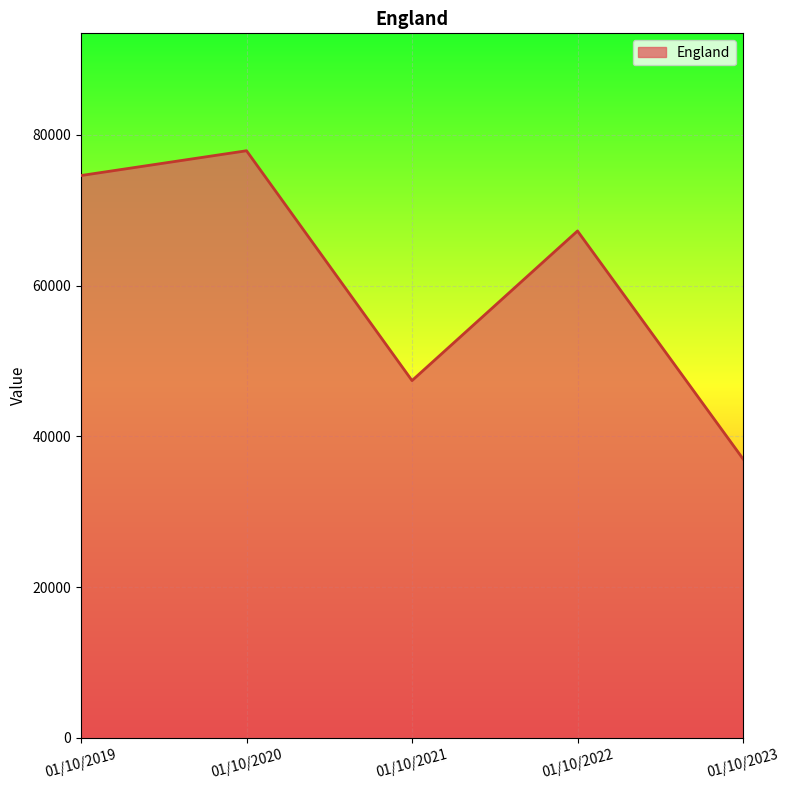

What is the difference between the values at 01/10/2023 and 01/10/2020?

40881